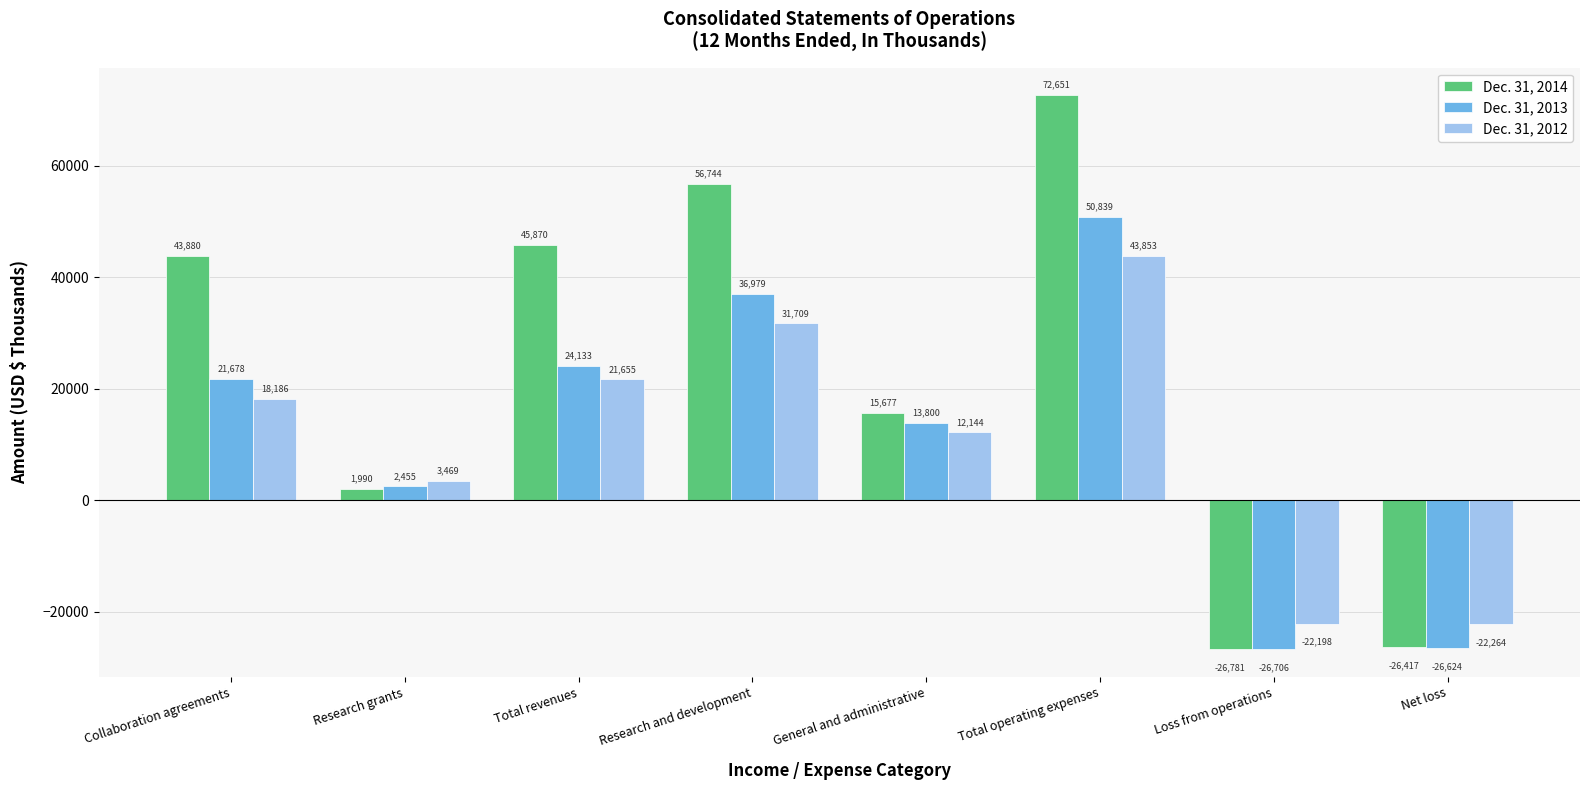

Which series has the largest total across all categories?

Dec. 31, 2014